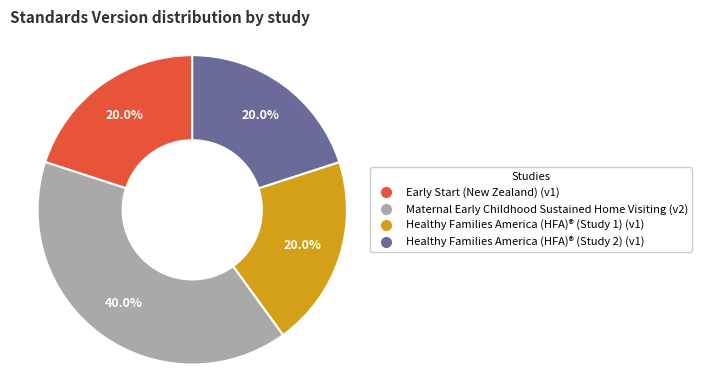

Which has a higher value, Maternal Early Childhood Sustained Home Visiting or Early Start (New Zealand)?

Maternal Early Childhood Sustained Home Visiting